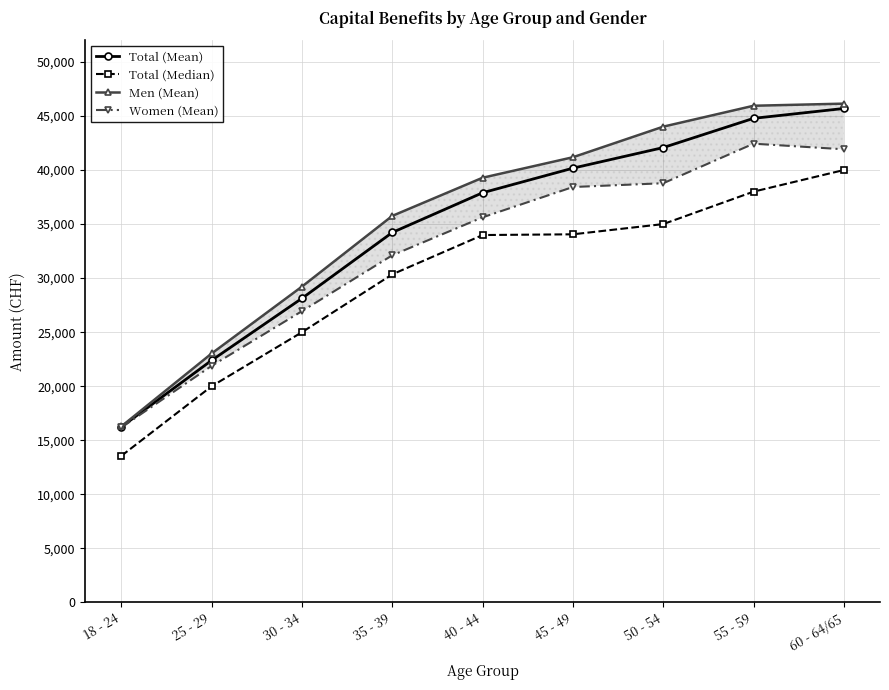

Which category has the highest value in the Men (Mean) series?

60 - 64/65